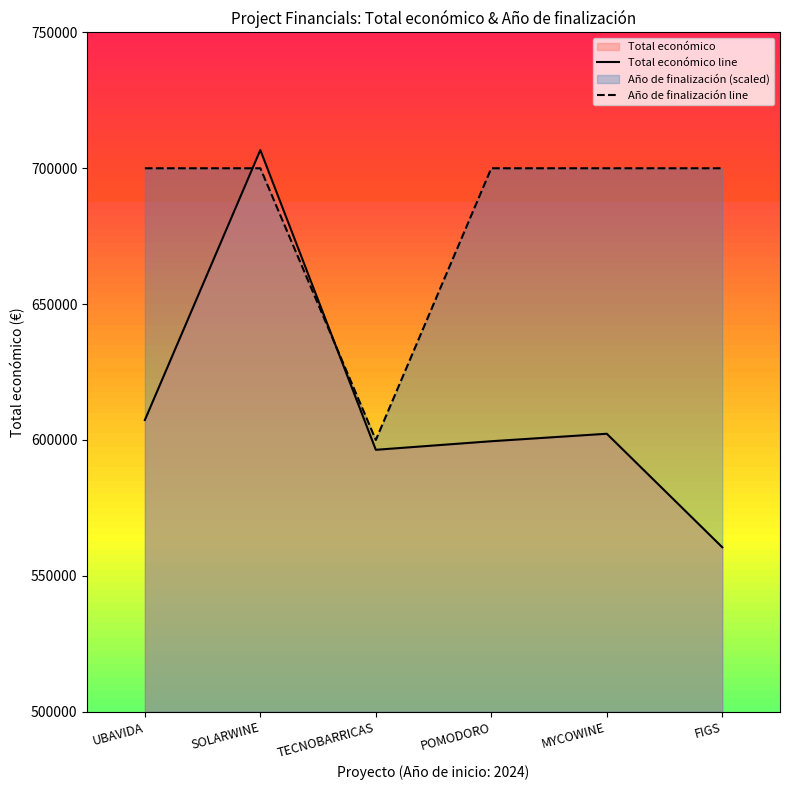

Rank the categories by Año de finalización line value from highest to lowest.

UBAVIDA, SOLARWINE, POMODORO, MYCOWINE, FIGS, TECNOBARRICAS